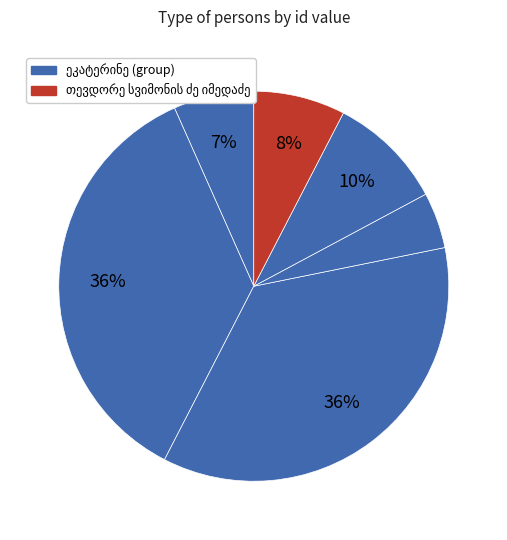

Is ბიქტორ მაქსიმეს ძე ელიავა the majority of the pie?

No